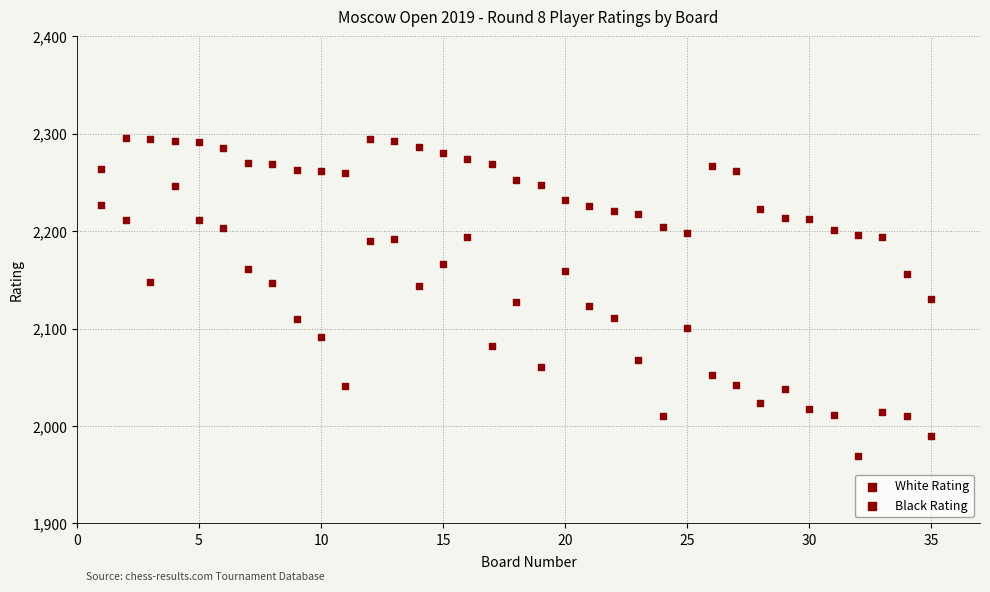

How many points are shown in the scatter plot?

70